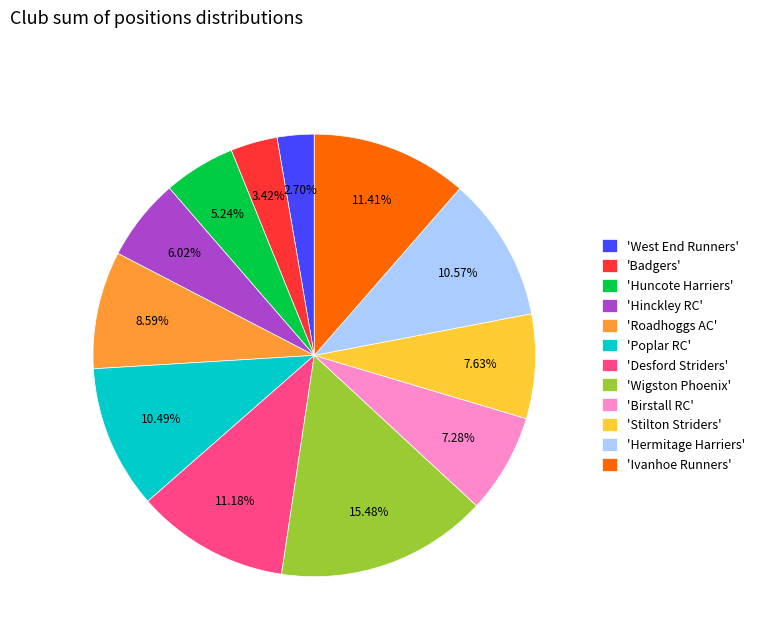

What is the largest slice in the pie chart?

'Wigston Phoenix'